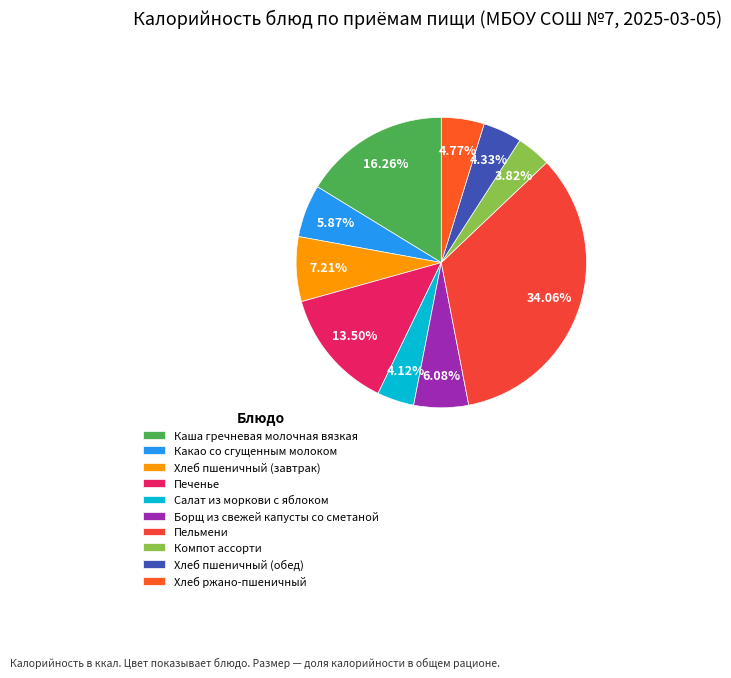

To the nearest percent, what is the average slice percentage?

10%